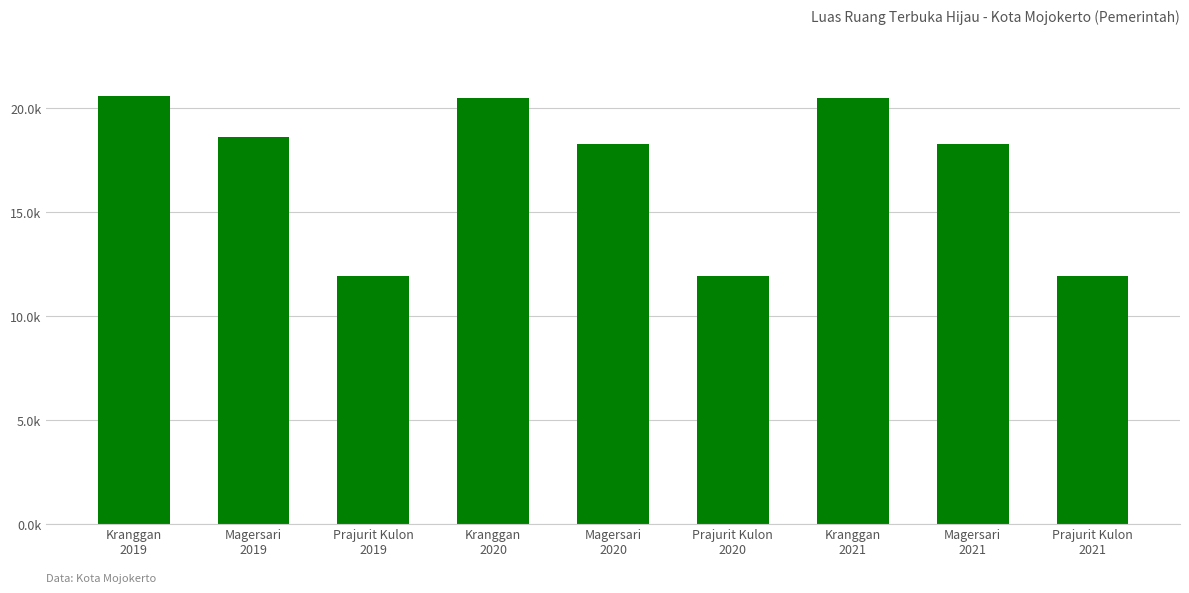

The chart shows a value of 20503.4 at Kranggan
2020. True or false?

True